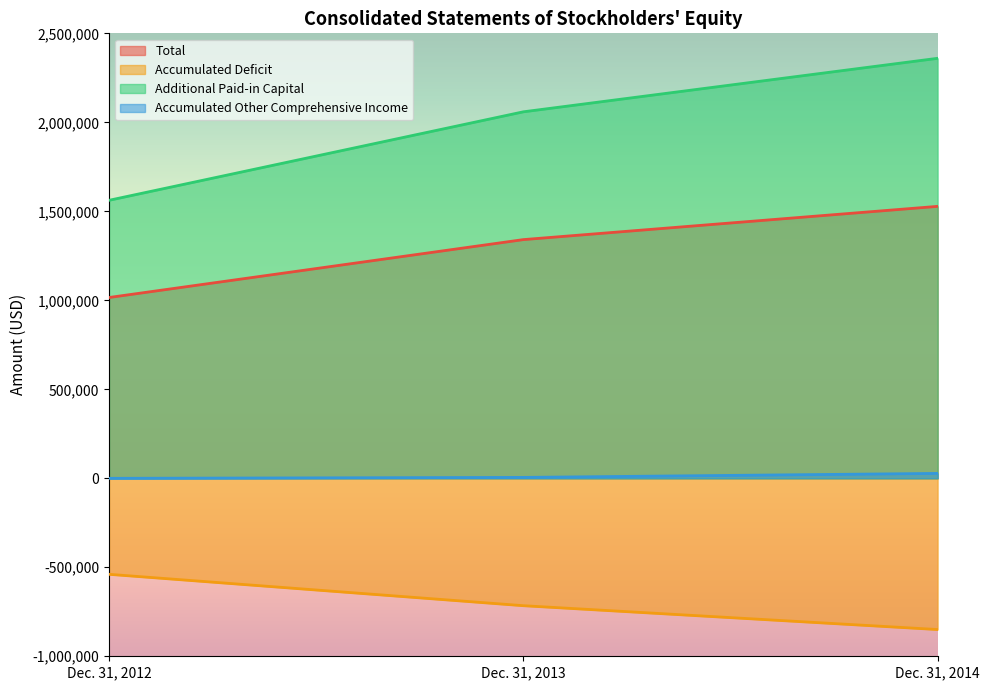

Does the chart display data point markers on the line(s)?

No